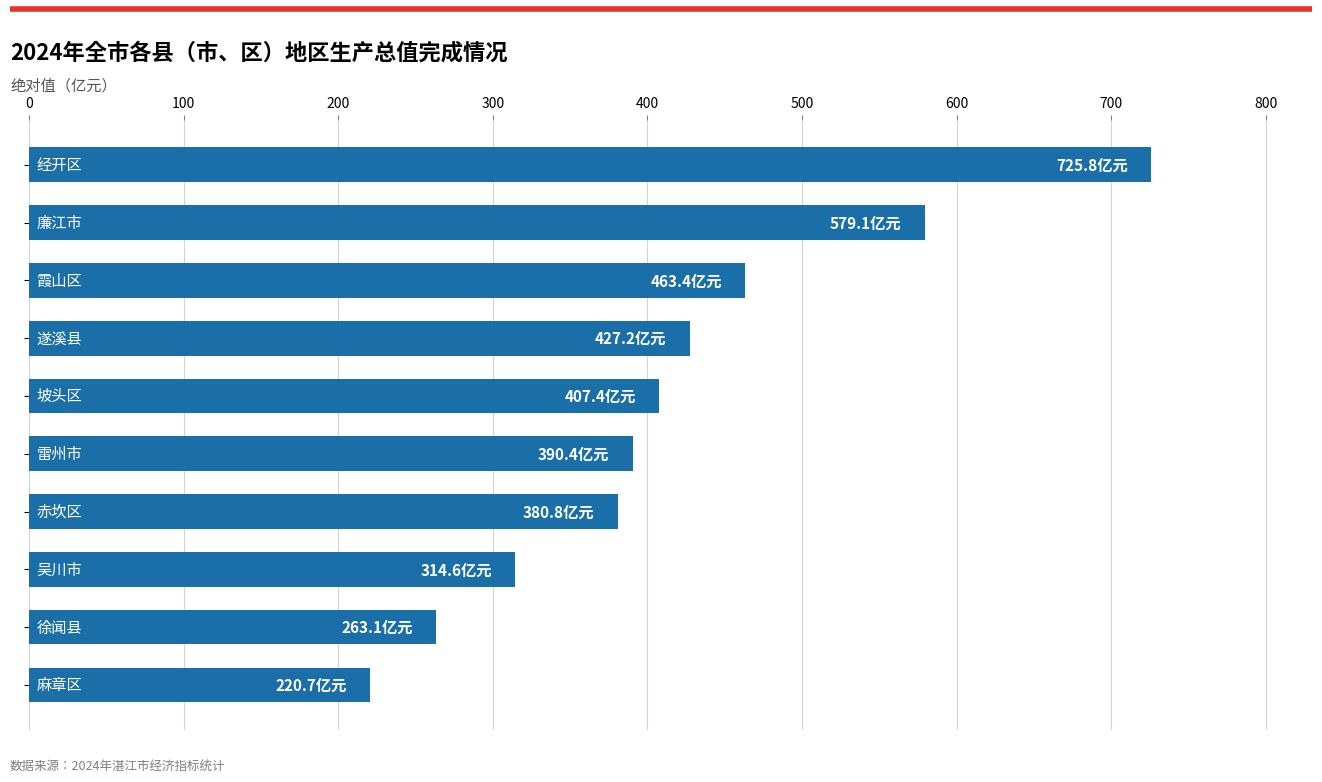

How many data points are less than 407?

5